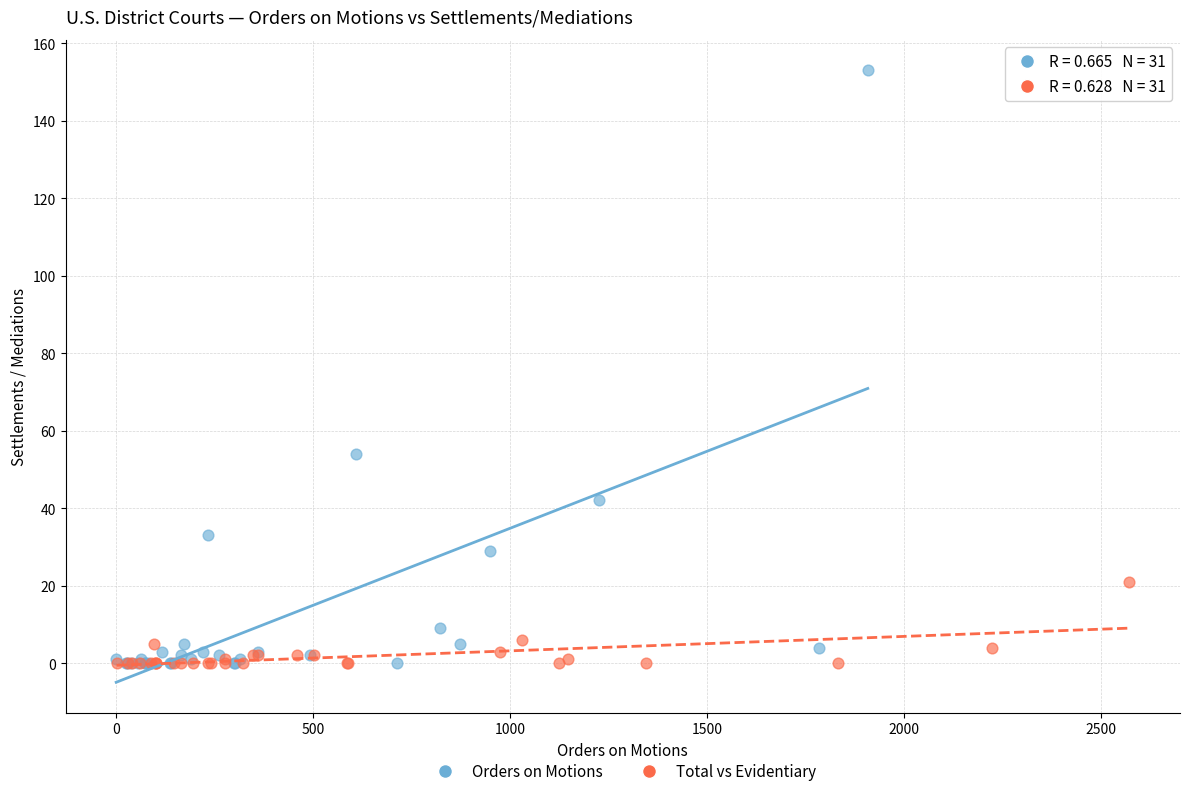

Which series reaches the maximum Y coordinate?

Orders on Motions